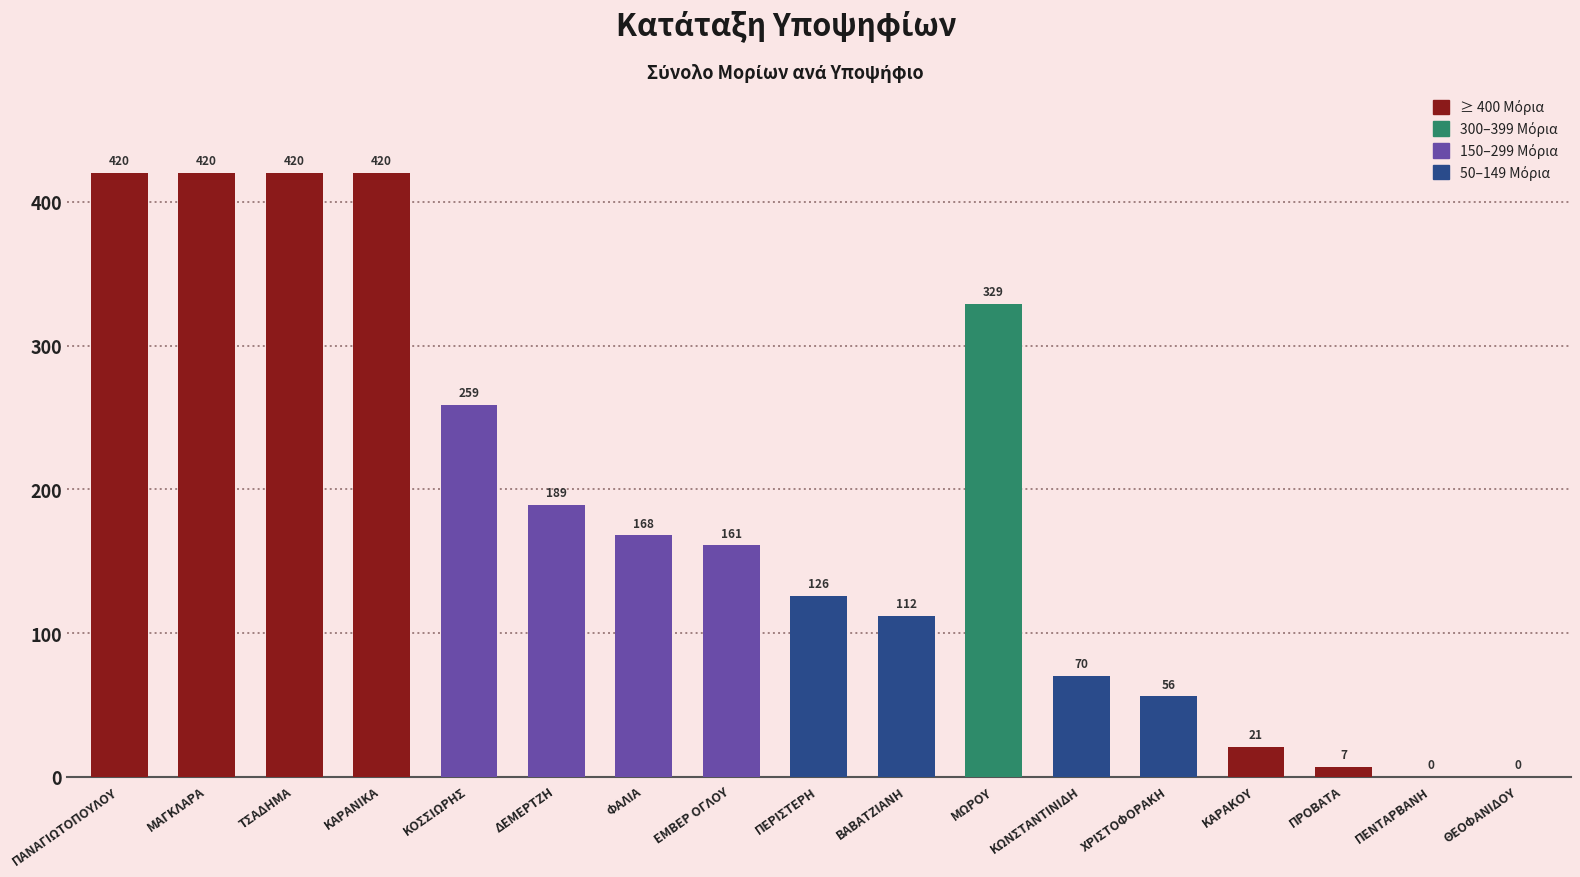

What is the maximum value shown in the chart?

420